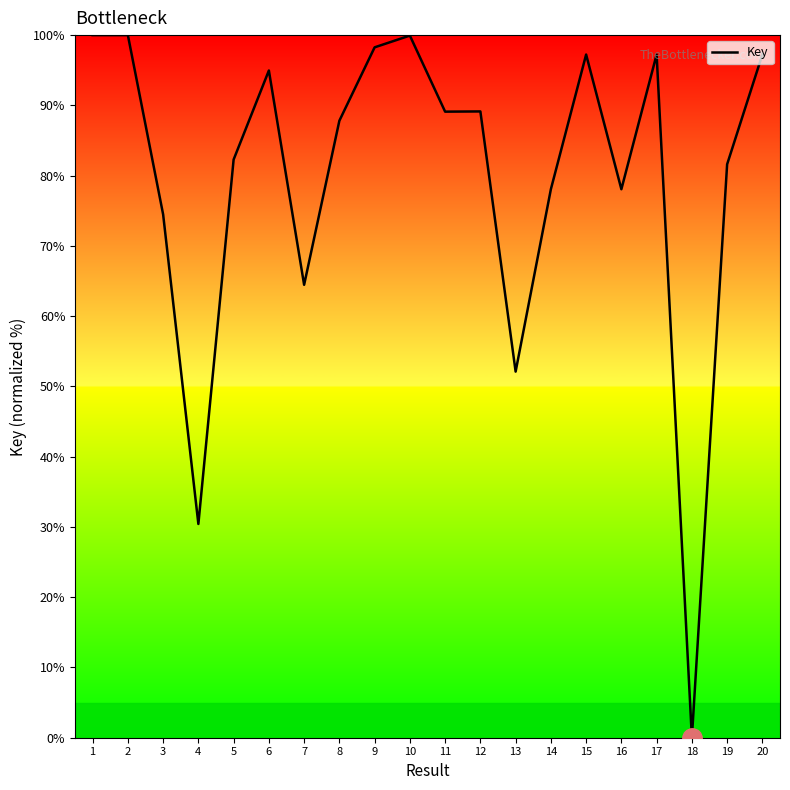

The value at 12 is 89.1. True or false?

True